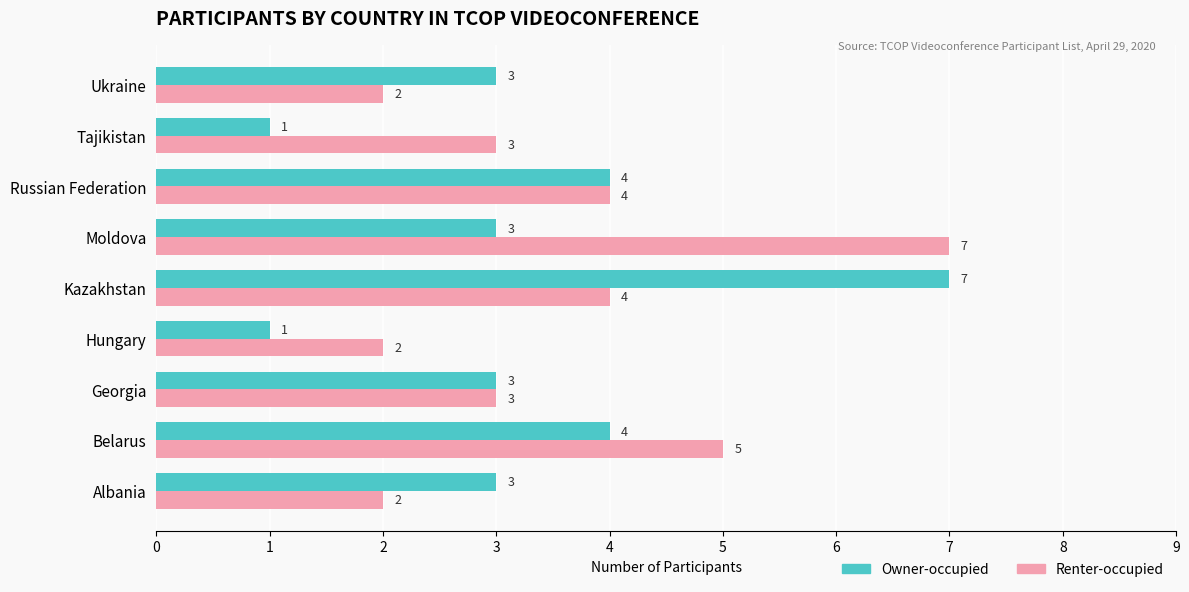

Which series has the largest total across all categories?

Renter-occupied